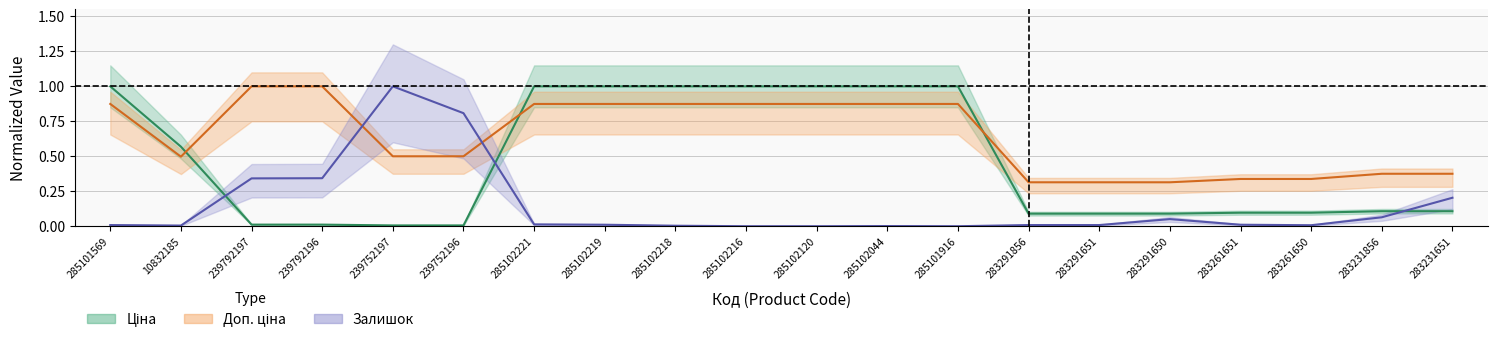

True or false: Доп. ціна has more than 0 interior local peaks.

False